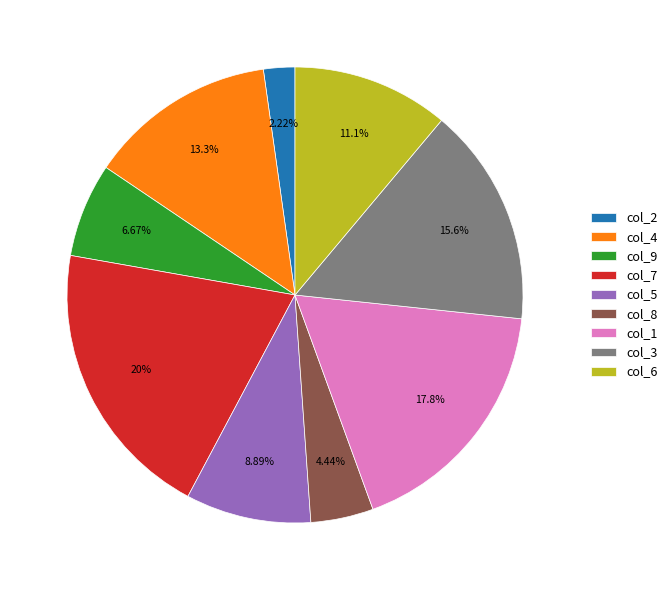

To the nearest percent, what is the average slice percentage?

11%